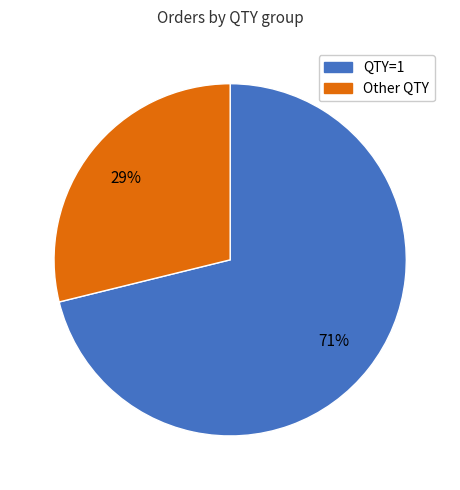

Is there any slice that represents more than half of the pie?

Yes